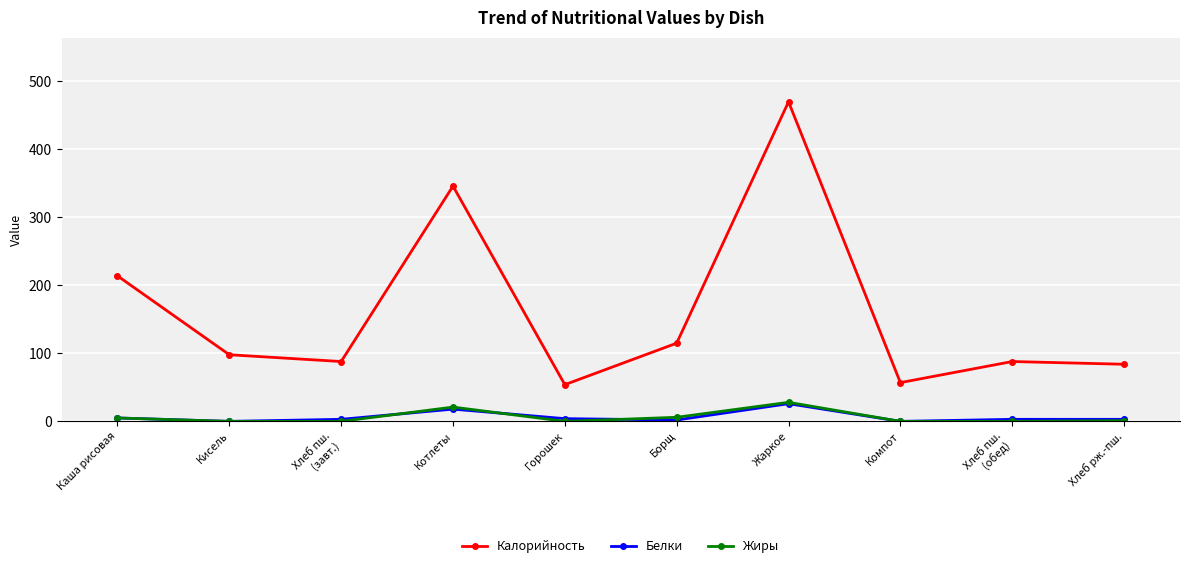

Between Котлеты and Хлеб пш.
(обед), which series saw the biggest shift?

Калорийность